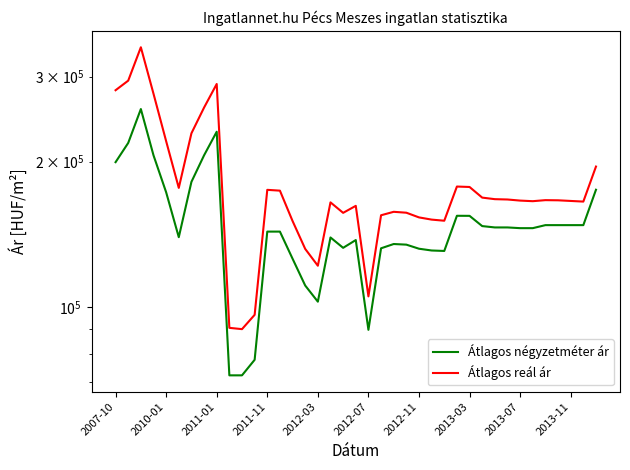

What is the sum of all Átlagos reál ár values?

6966909